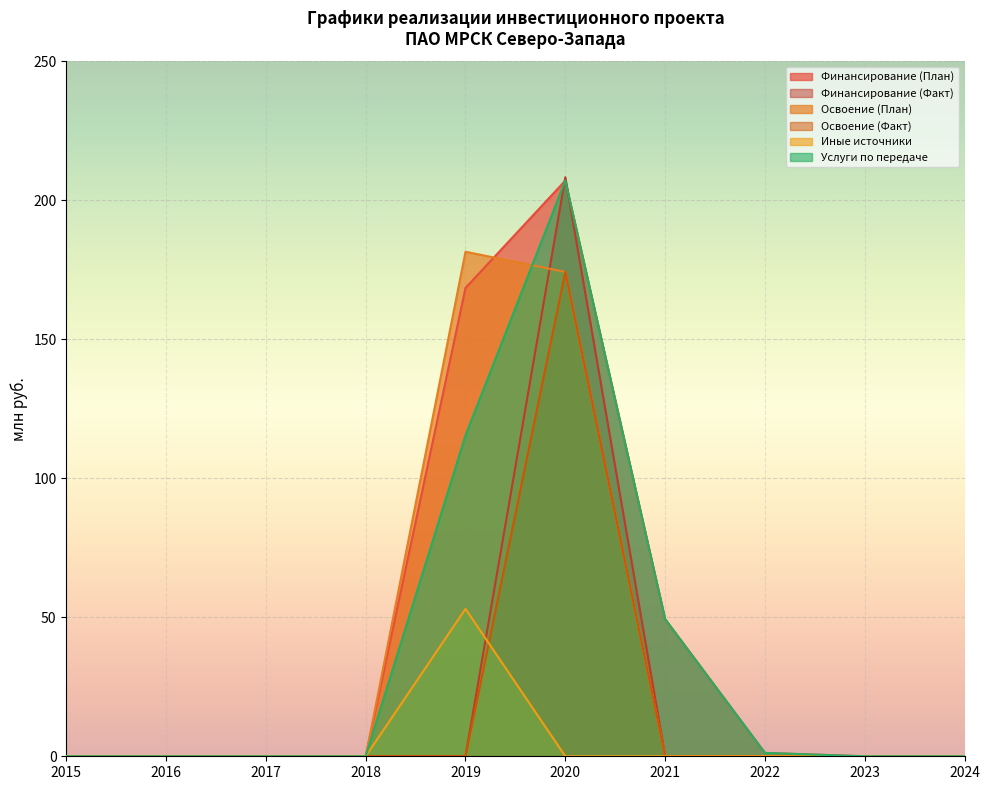

Does the chart display data point markers on the line(s)?

No